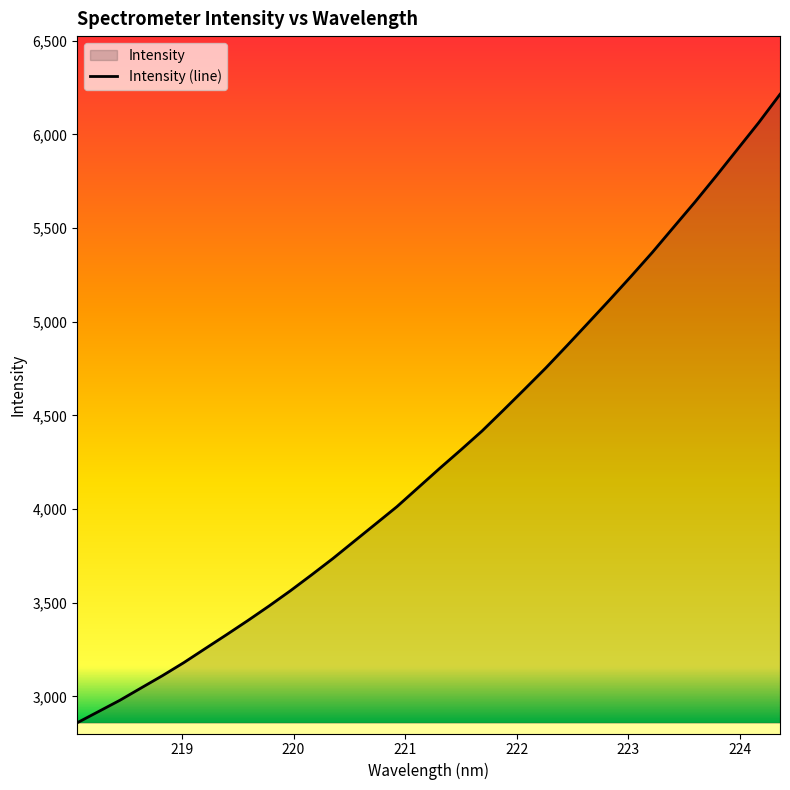

What is the maximum value shown in the chart?

6213.6